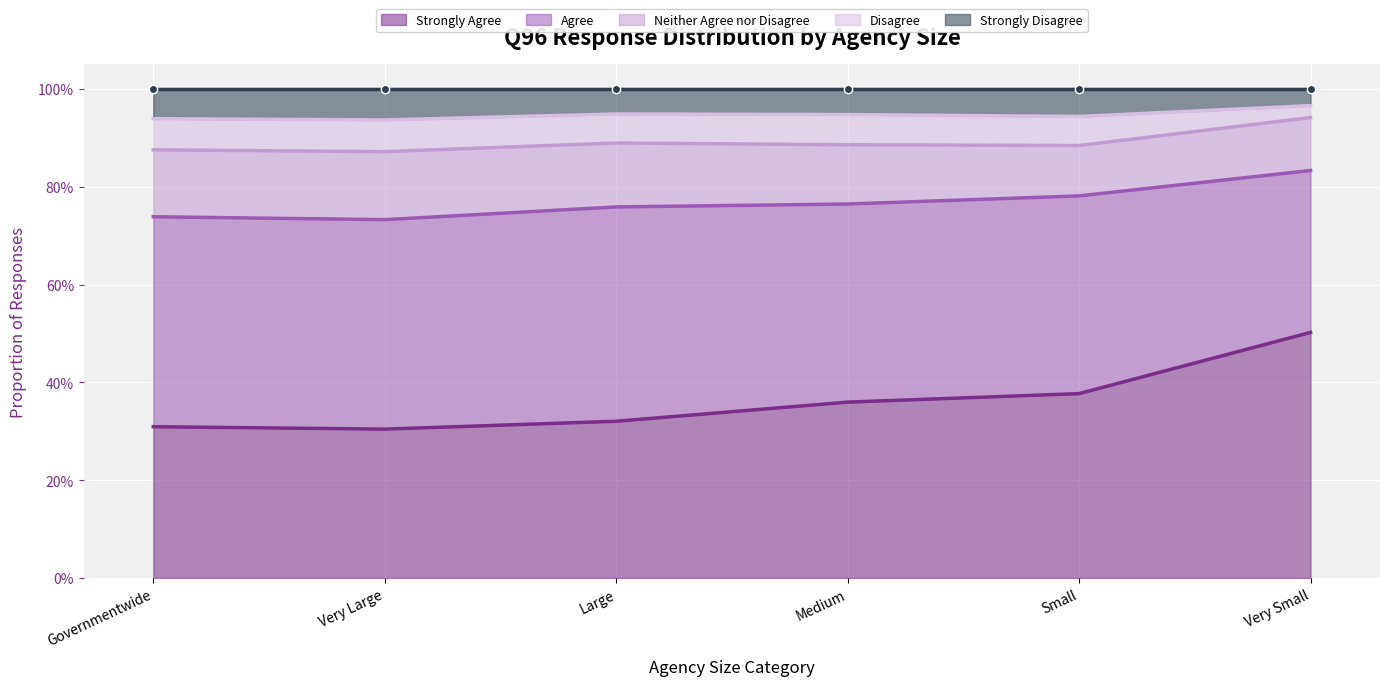

True or false: Disagree and Strongly Disagree intersect in this chart.

False